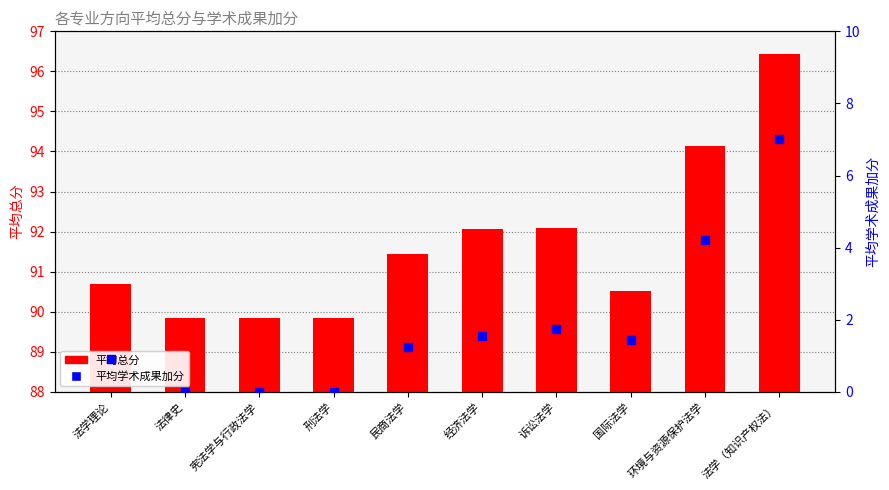

Which series reaches the minimum Y coordinate?

平均学术成果加分